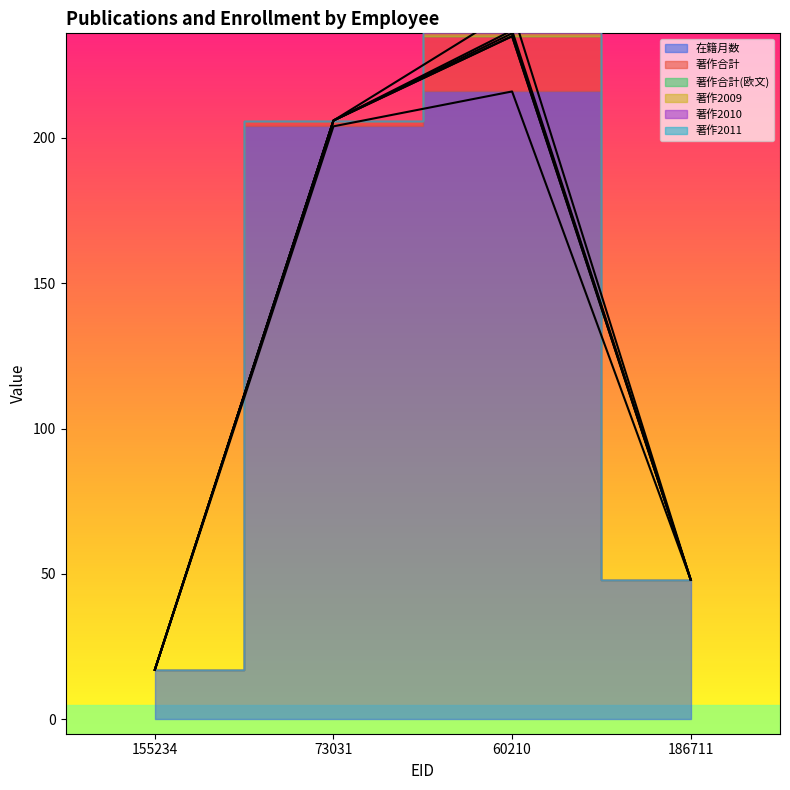

How many distinct data groups are displayed?

6